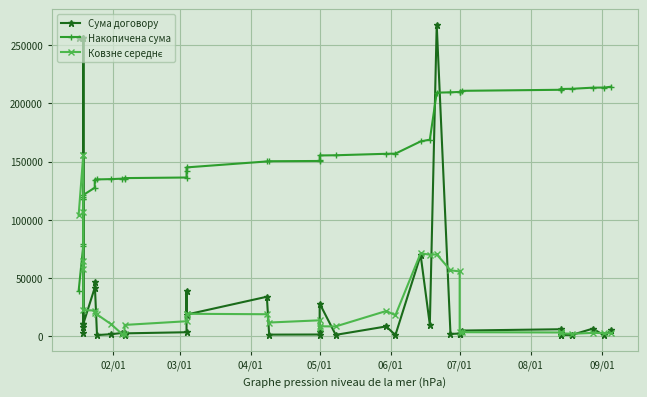

After their last crossing, which series has the higher values: Ковзне середнє or Накопичена сума?

Накопичена сума